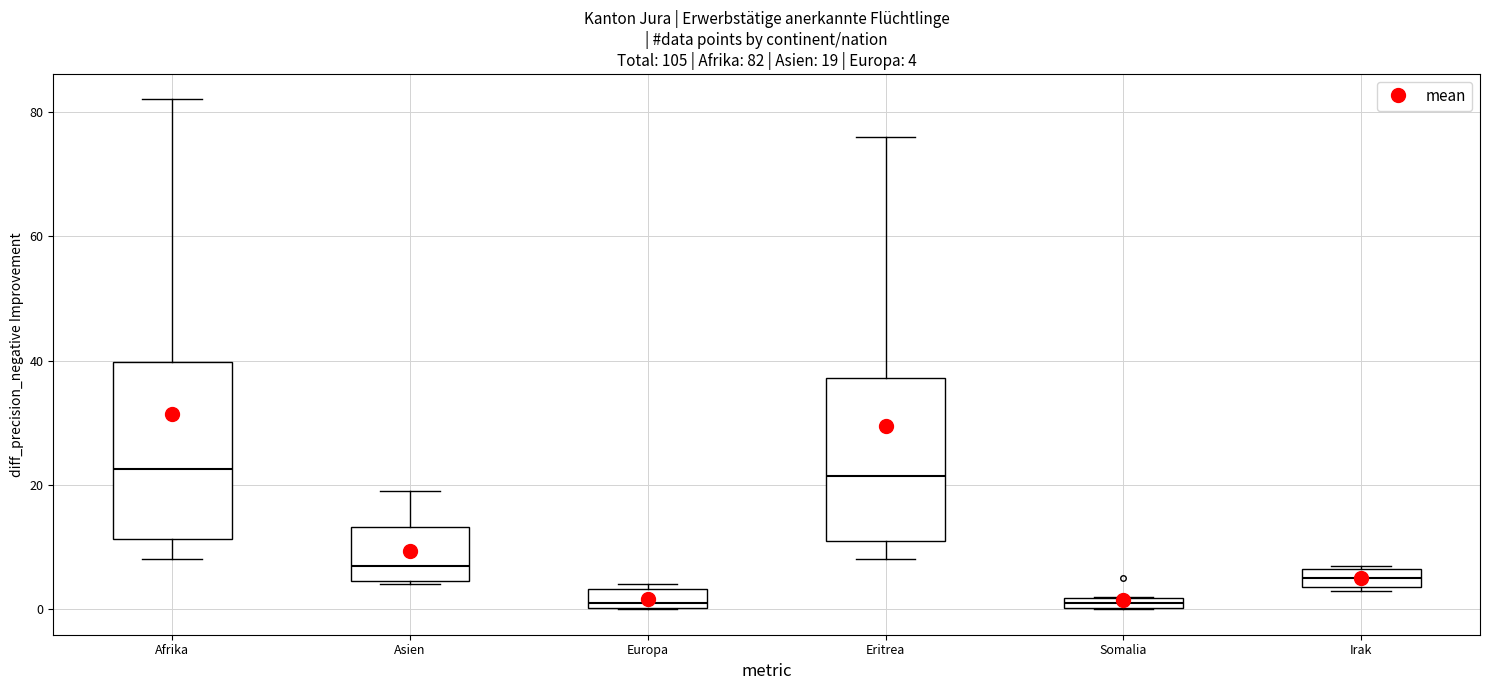

Comparing the boxes themselves (not the whiskers), which one is the tallest?

Afrika